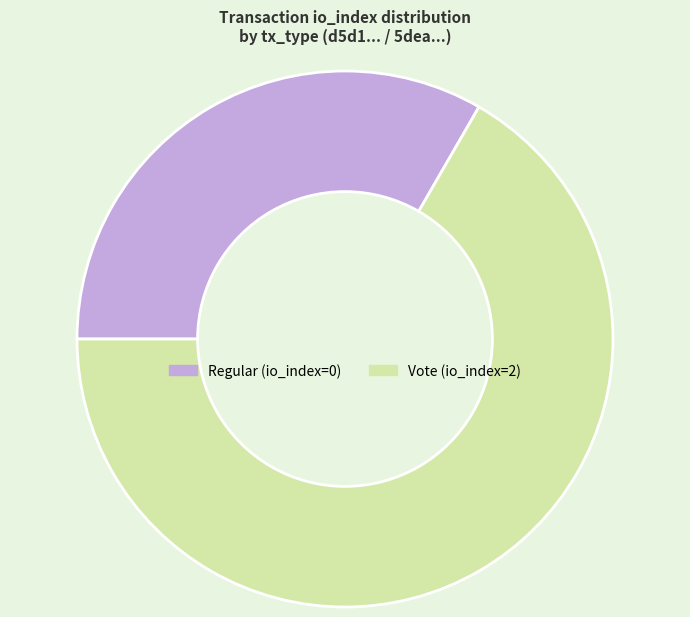

Is Regular the majority of the pie?

No